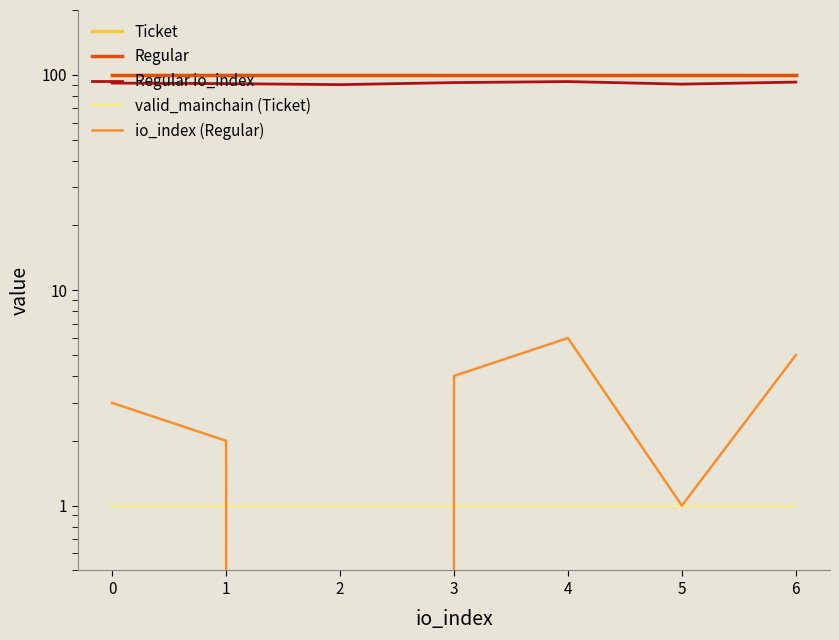

Count the number of data series in this chart.

5